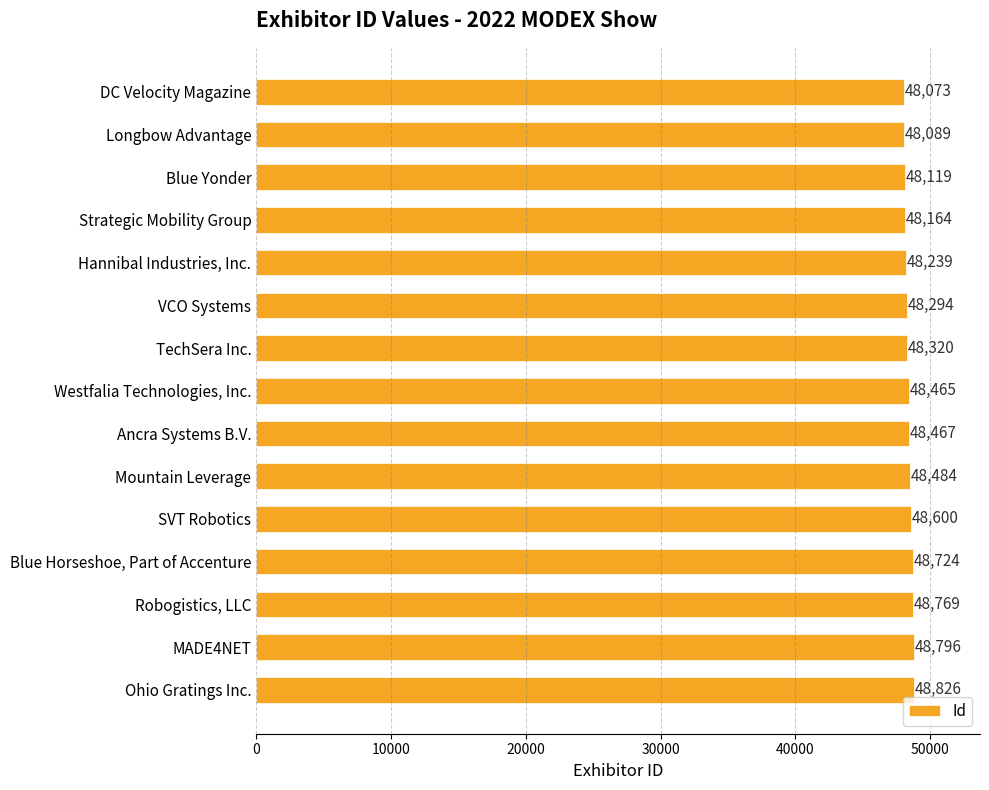

Rank the categories by value from highest to lowest.

Ohio Gratings Inc., MADE4NET, Robogistics, LLC, Blue Horseshoe, Part of Accenture, SVT Robotics, Mountain Leverage, Ancra Systems B.V., Westfalia Technologies, Inc., TechSera Inc., VCO Systems, Hannibal Industries, Inc., Strategic Mobility Group, Blue Yonder, Longbow Advantage, DC Velocity Magazine